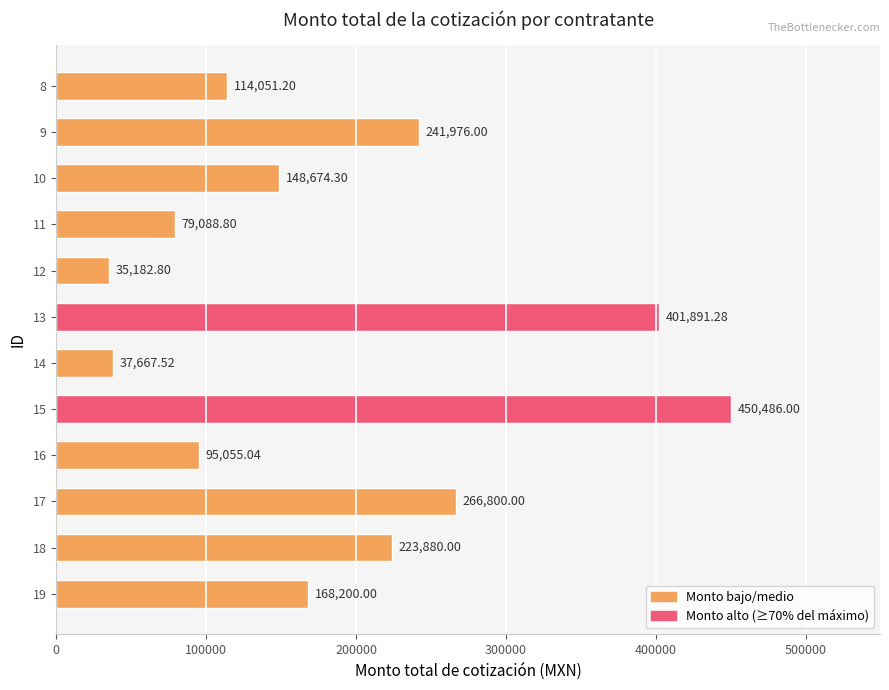

Rank the categories by value from lowest to highest.

12, 14, 11, 16, 8, 10, 19, 18, 9, 17, 13, 15